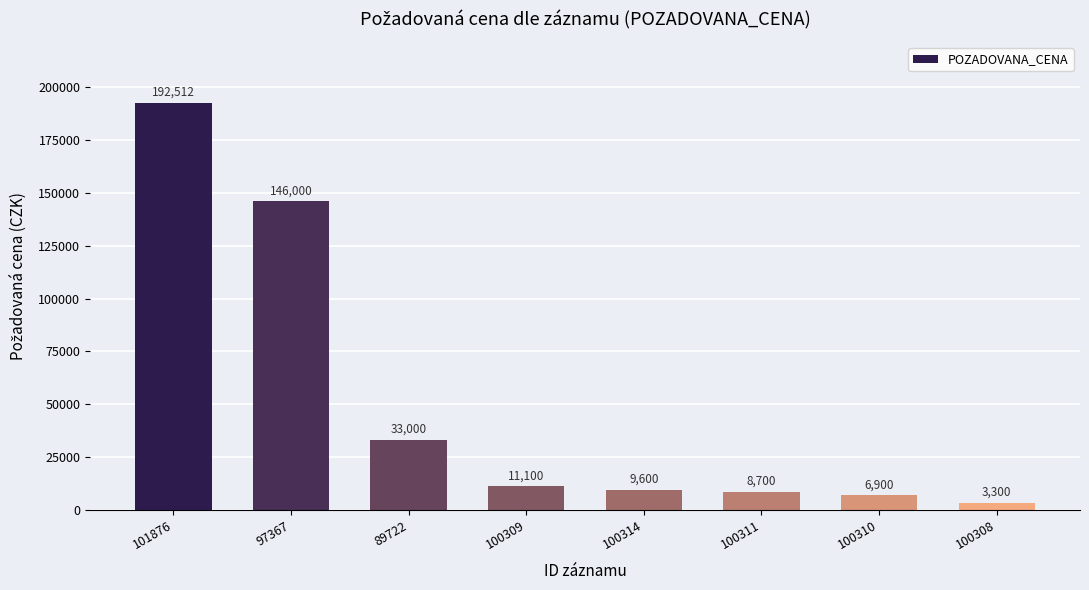

Rank the categories by value from highest to lowest.

101876, 97367, 89722, 100309, 100314, 100311, 100310, 100308